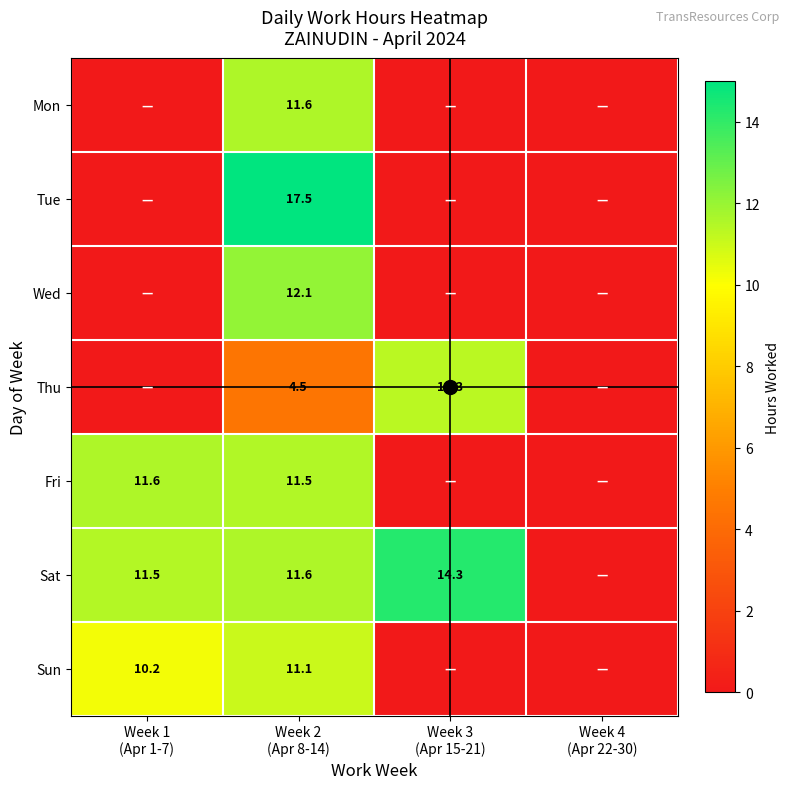

List the series in order of their peak value, highest first.

Tue, Sat, Wed, Mon, Fri, Thu, Sun